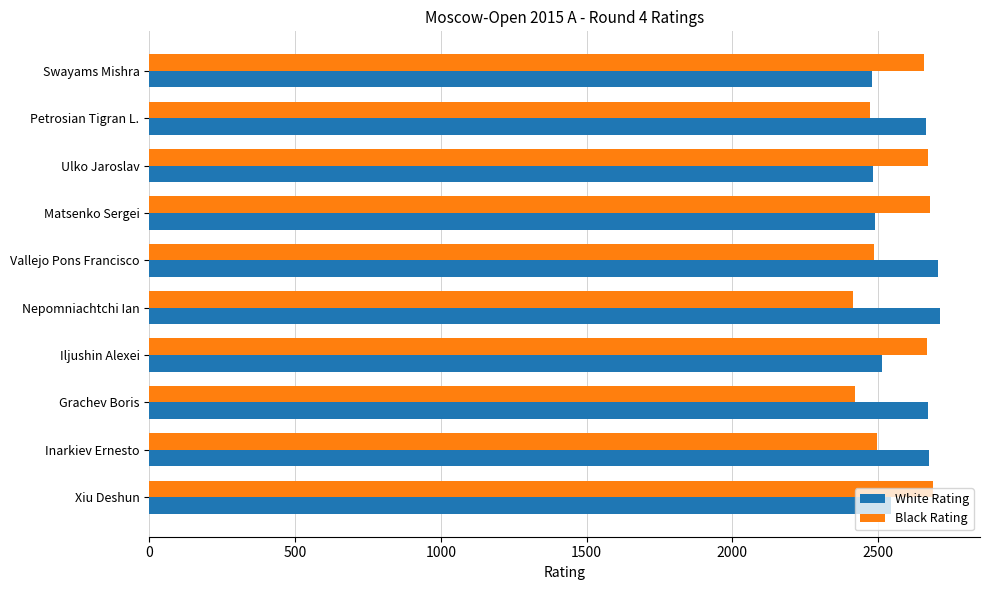

Which series has the largest range (max minus min)?

Black Rating